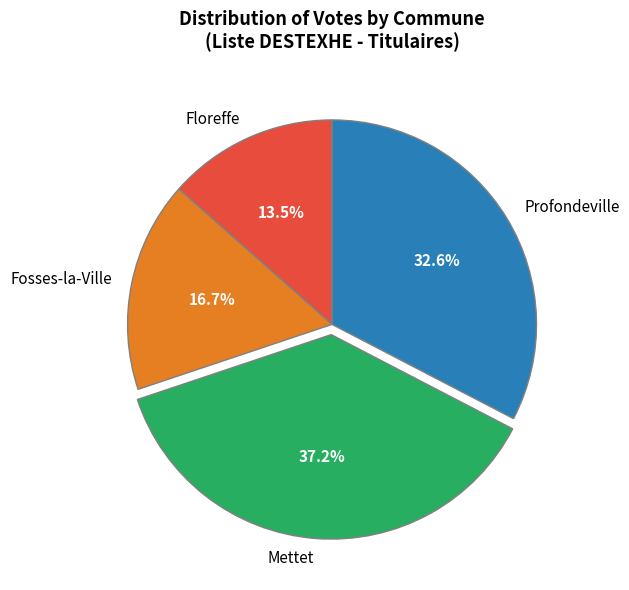

Count the number of slices in the pie.

4